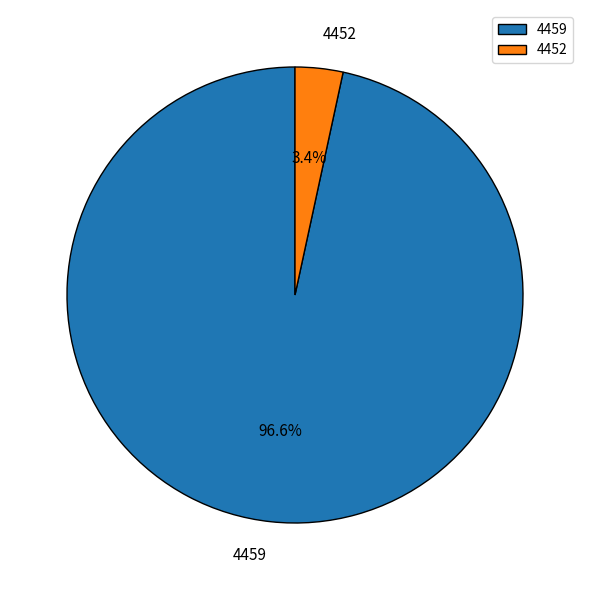

Does any single category account for the majority?

Yes